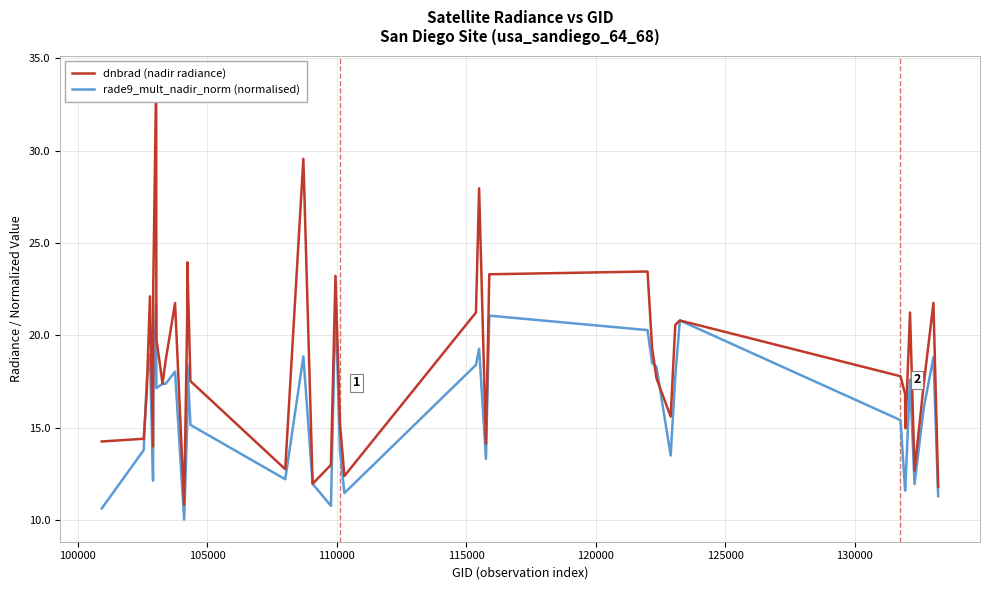

List the series in order of their peak value, highest first.

dnbrad (nadir radiance), rade9_mult_nadir_norm (normalised)